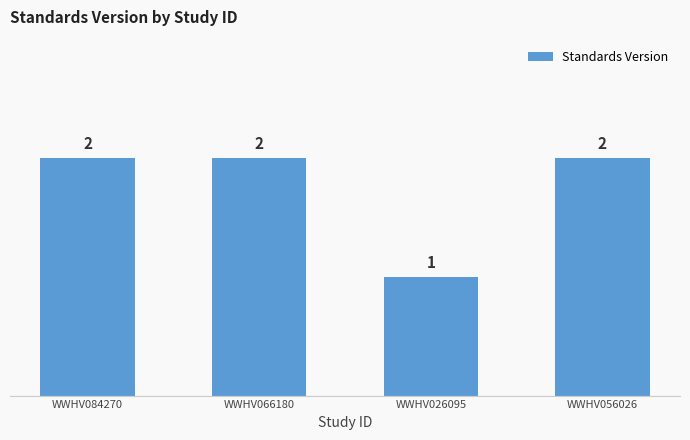

What position from the right is WWHV084270?

4